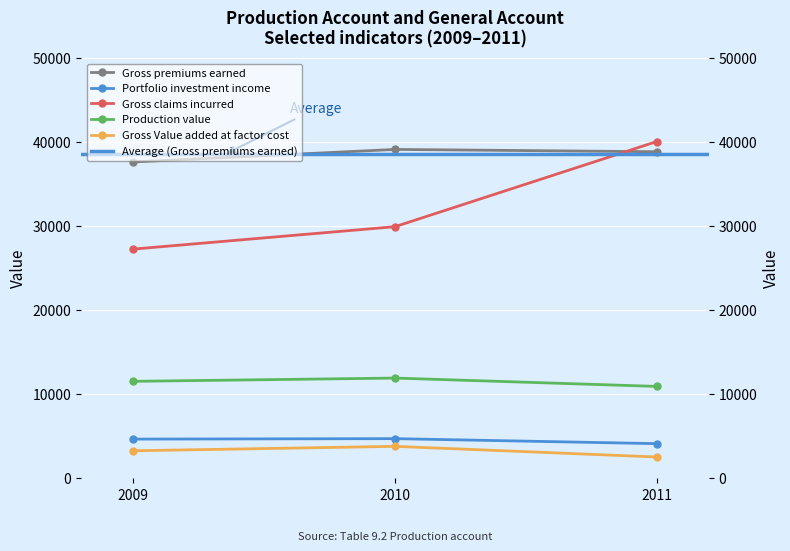

What is the highest value of the Gross premiums earned series?

39144